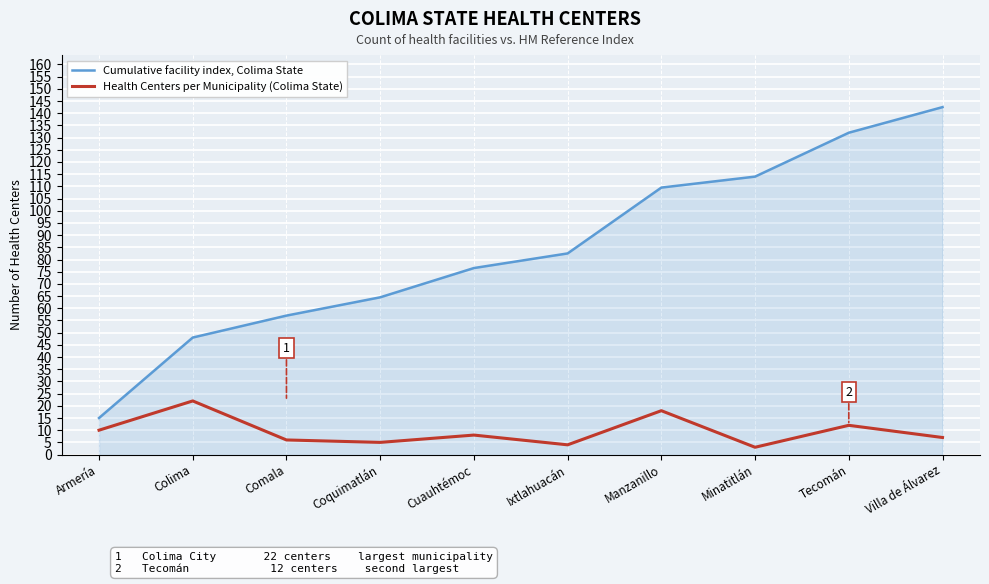

Which series has the widest spread of values?

Cumulative facility index, Colima State